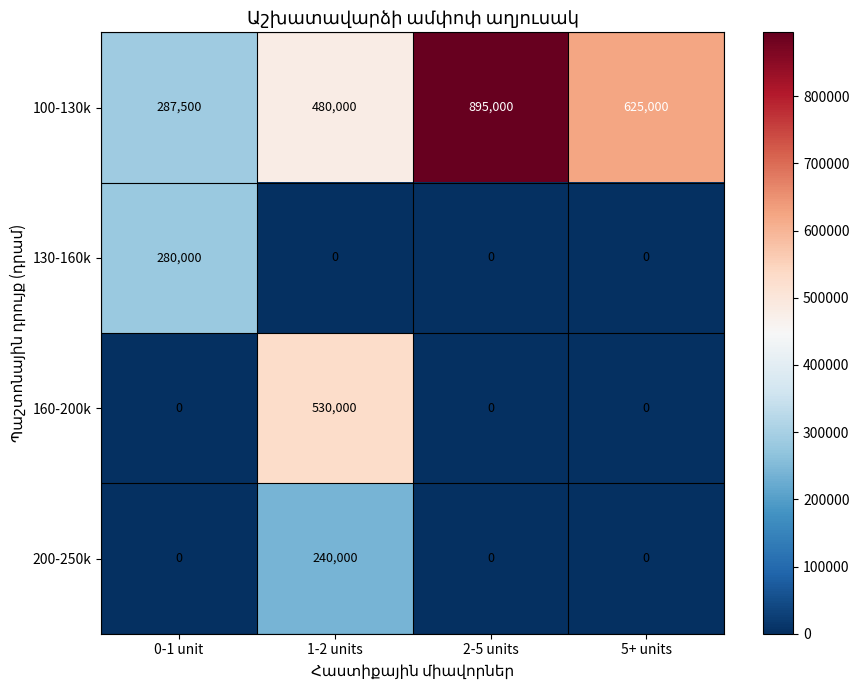

At which category is the sum across all series the highest?

1-2 units